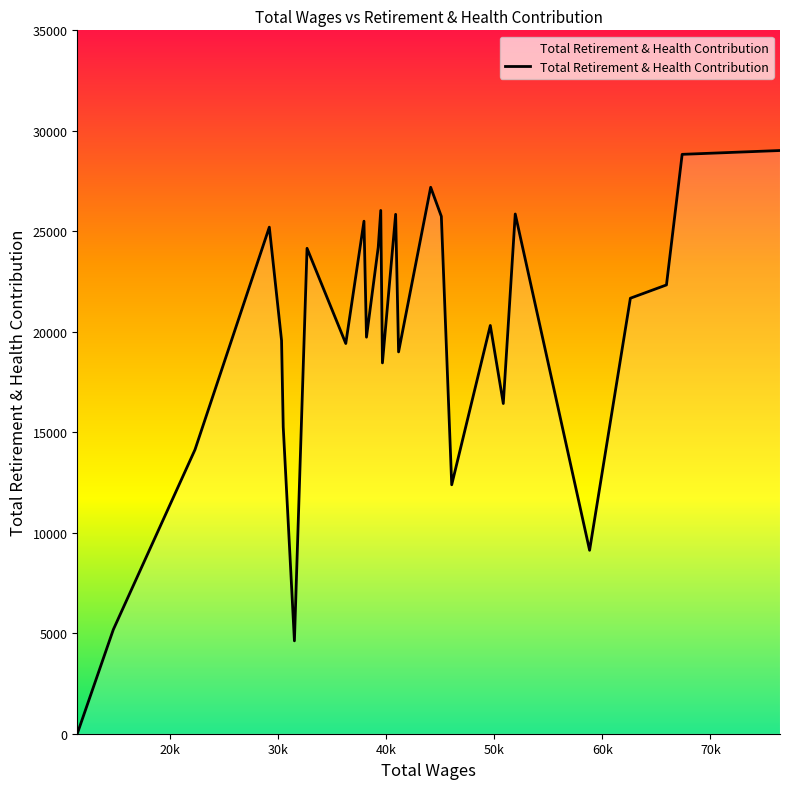

What is the difference between the maximum and minimum values?

29020